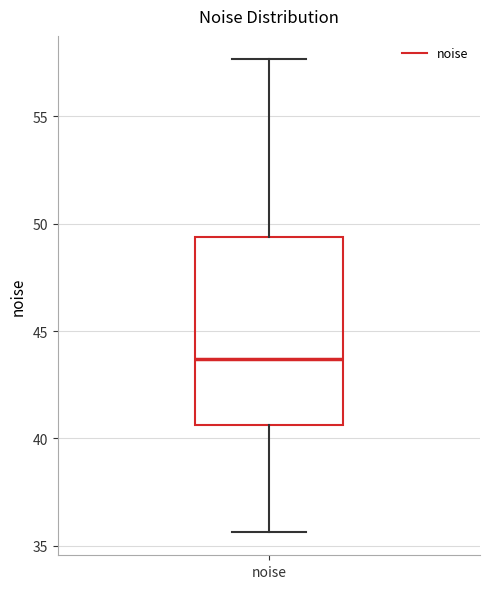

Where is the upper edge of the box for noise on the y-axis? The values are not printed on the chart, so give them approximately, as read against the axis.

49.5